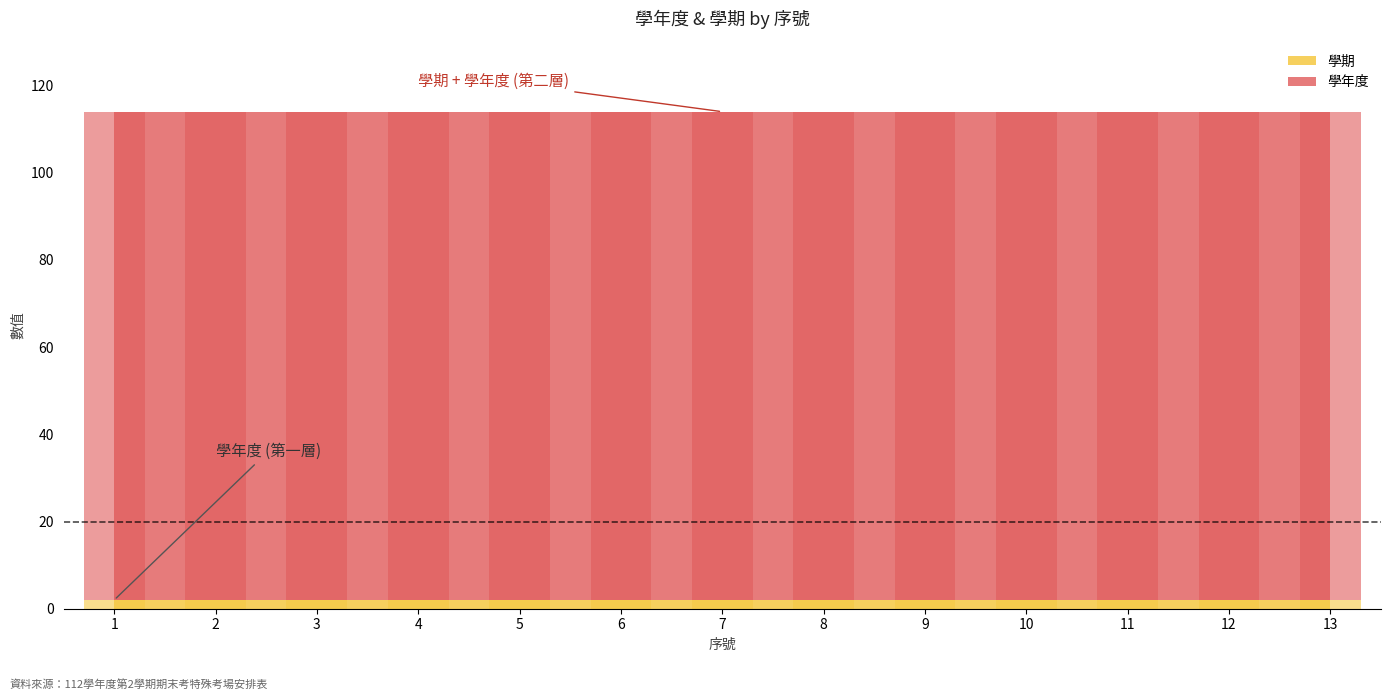

Which series has the widest spread of values?

學年度